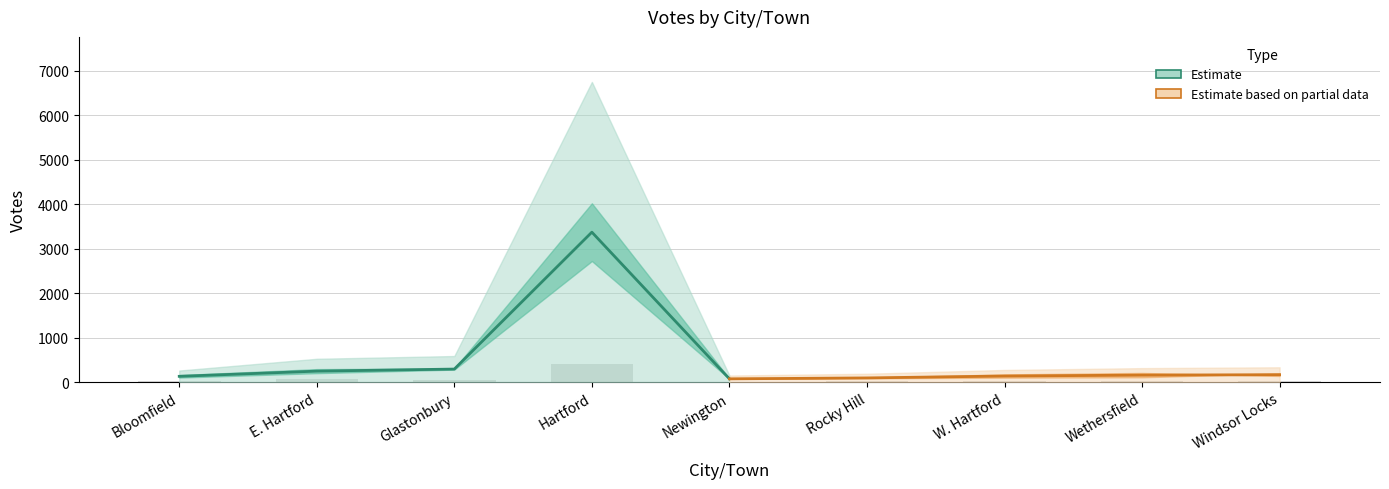

List the series in order of their peak value, highest first.

Estimate, Estimate based on partial data